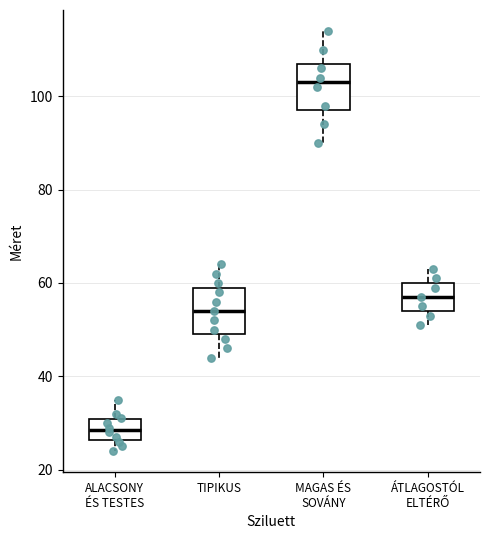

Reading left to right, read every box against the y-axis: the position of its median line, the range the box covers, and the ends of its whiskers. The values are not printed on the chart, so give them approximately, as read against the axis.

ALACSONY ÉS TESTES: median 28, box 26 to 30, whiskers 24 to 36
TIPIKUS: median 54, box 50 to 60, whiskers 44 to 64
MAGAS ÉS SOVÁNY: median 104, box 98 to 108, whiskers 90 to 114
ÁTLAGOSTÓL ELTÉRŐ: median 58, box 54 to 60, whiskers 52 to 64